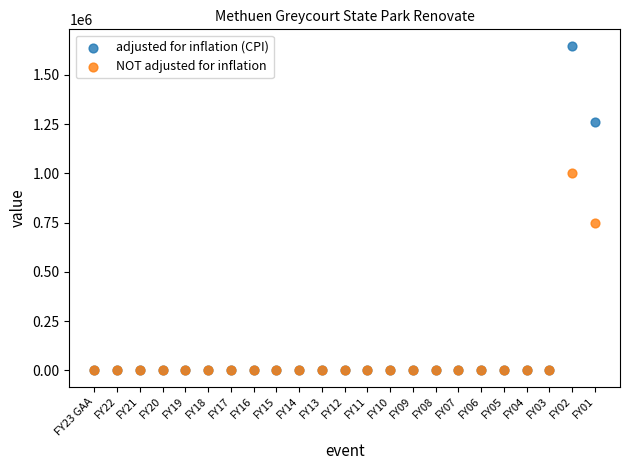

In the NOT adjusted for inflation series, what Y value is closest to 500000?

750000